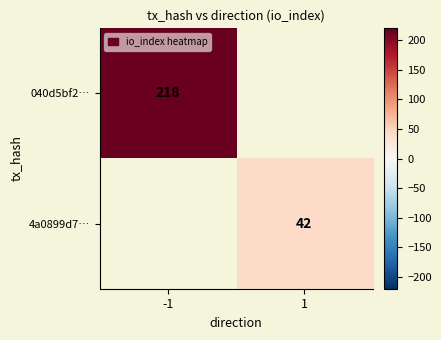

How many categories are shown in the chart?

2